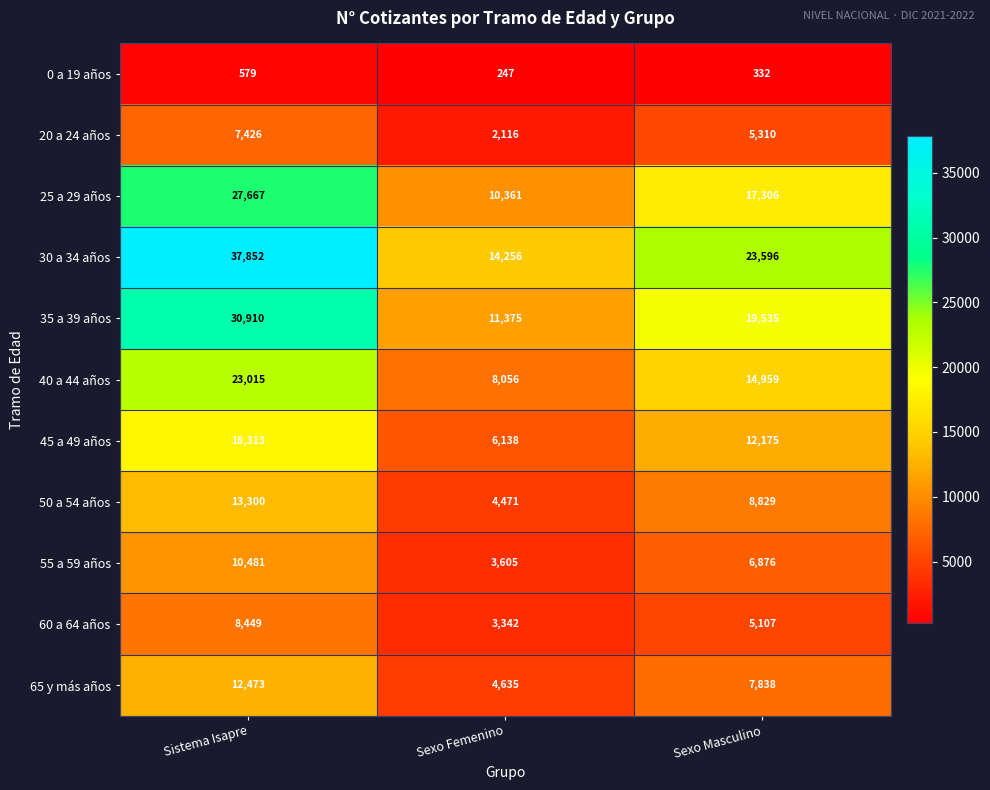

The value of 0 a 19 años at Sexo Femenino is 81. True or false?

False